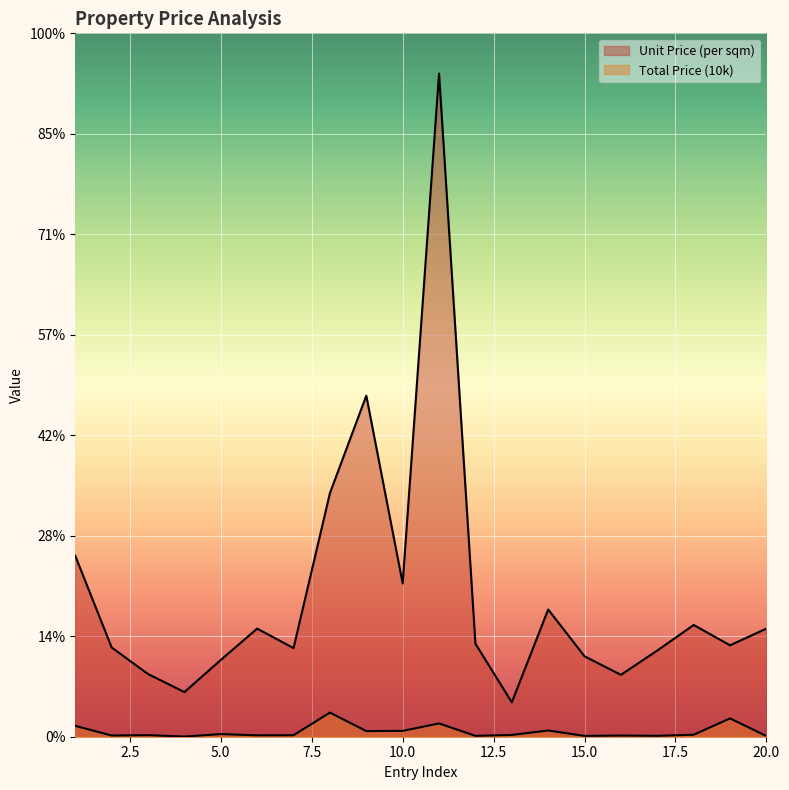

True or false: Unit Price (per sqm) and Total Price (10k) intersect in this chart.

False